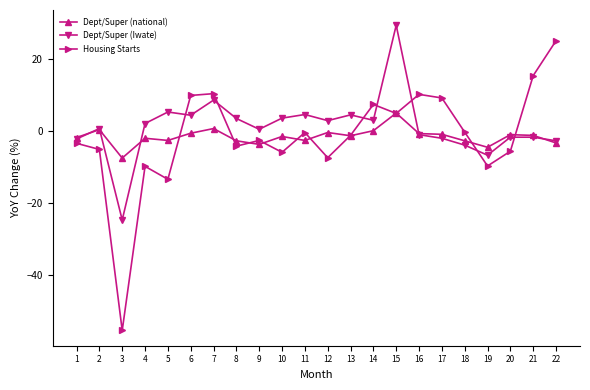

At which category is the sum across all series the highest?

15